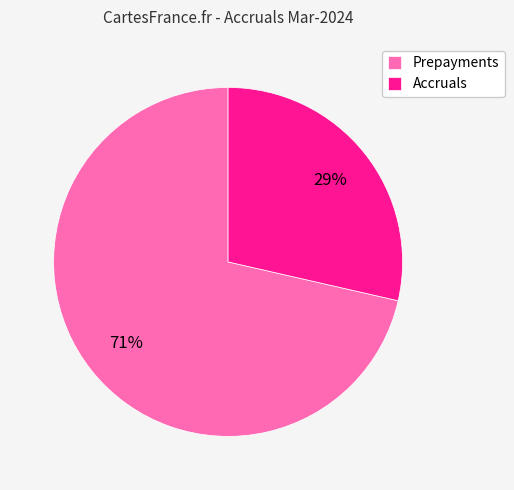

Count the number of slices in the pie.

2